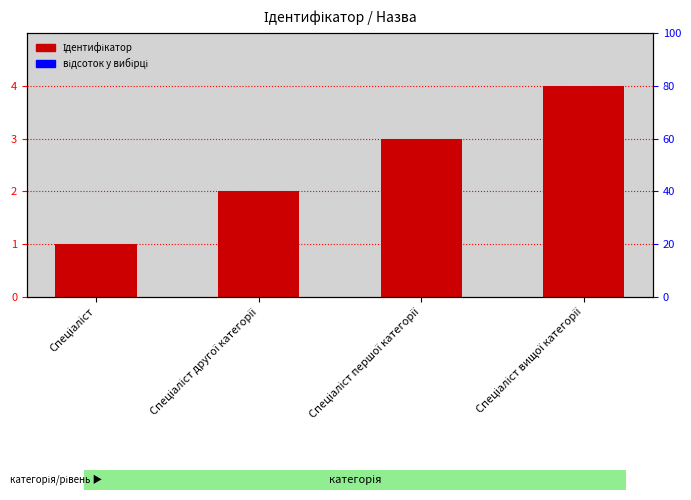

The chart shows a value of 2 at Спеціаліст. True or false?

False